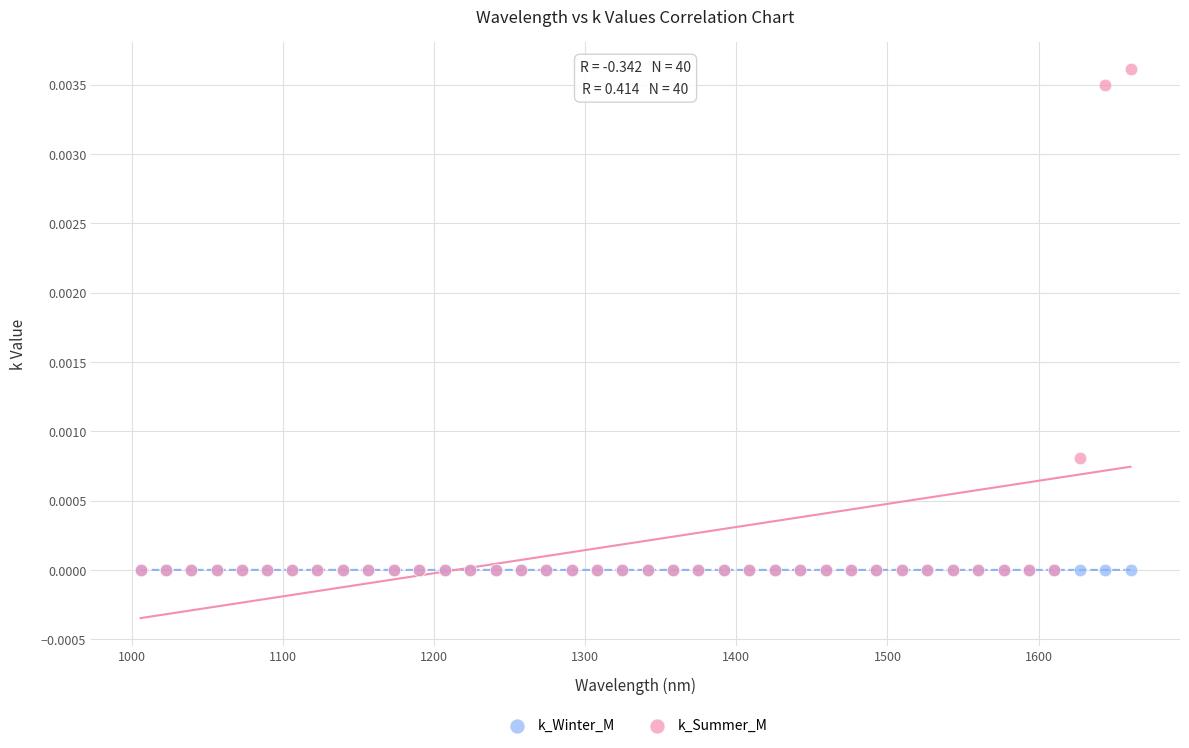

What are all the series names shown in the legend?

k_Winter_M, k_Summer_M